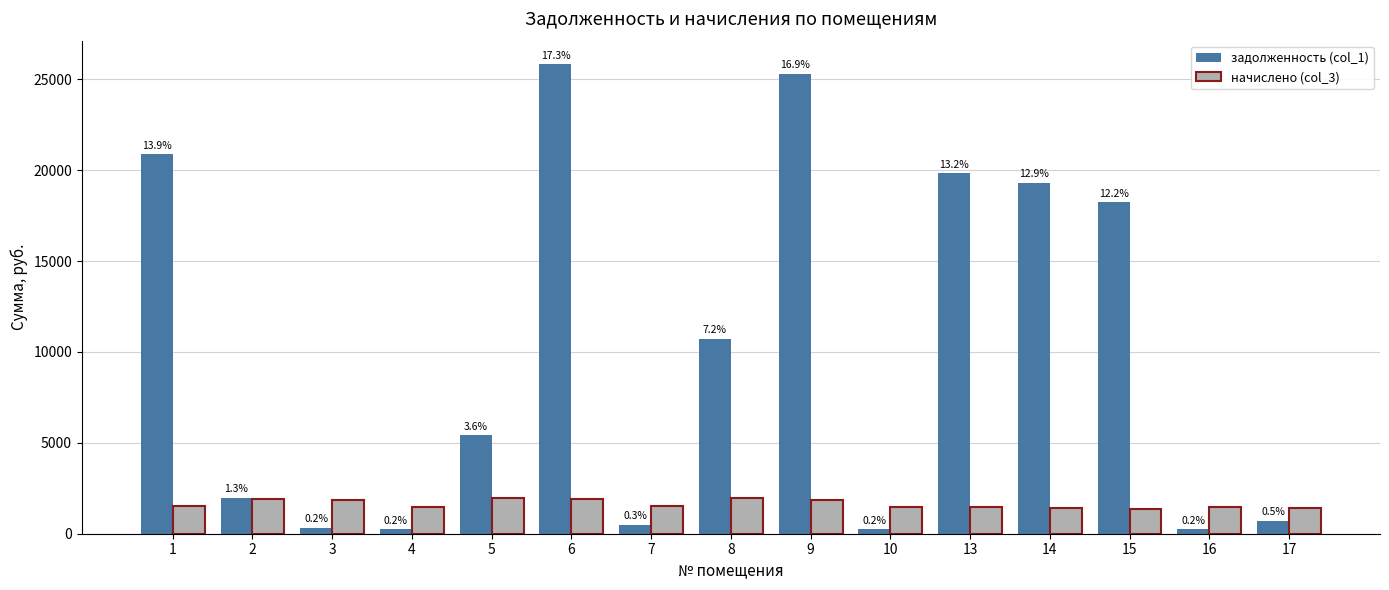

List the labels in order of задолженность (col_1) value, largest first.

6, 9, 1, 13, 14, 15, 8, 5, 2, 17, 7, 3, 4, 16, 10